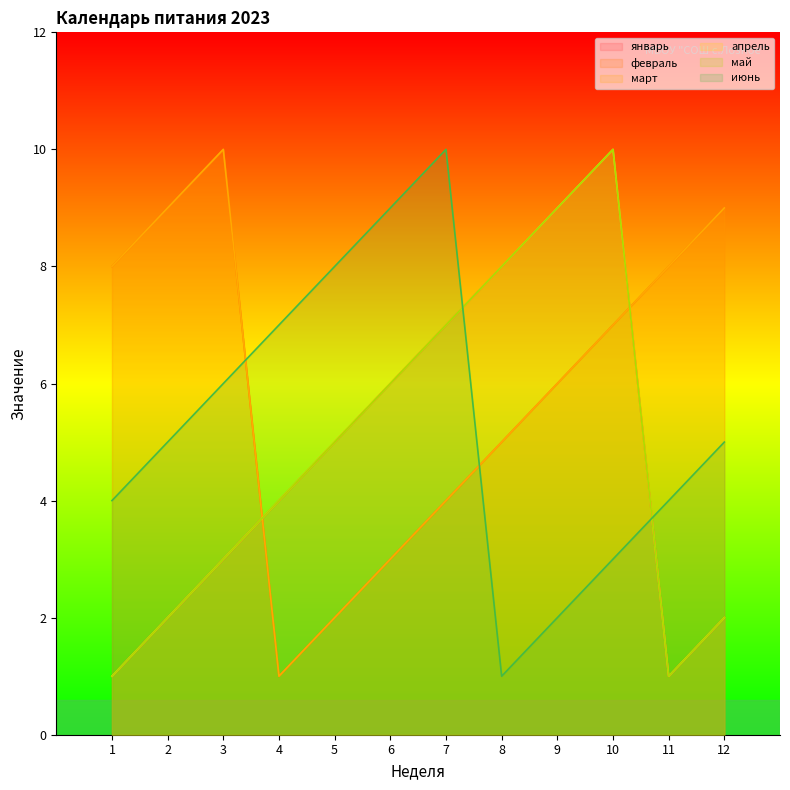

What is the spread (max minus min) of values at 10?

7